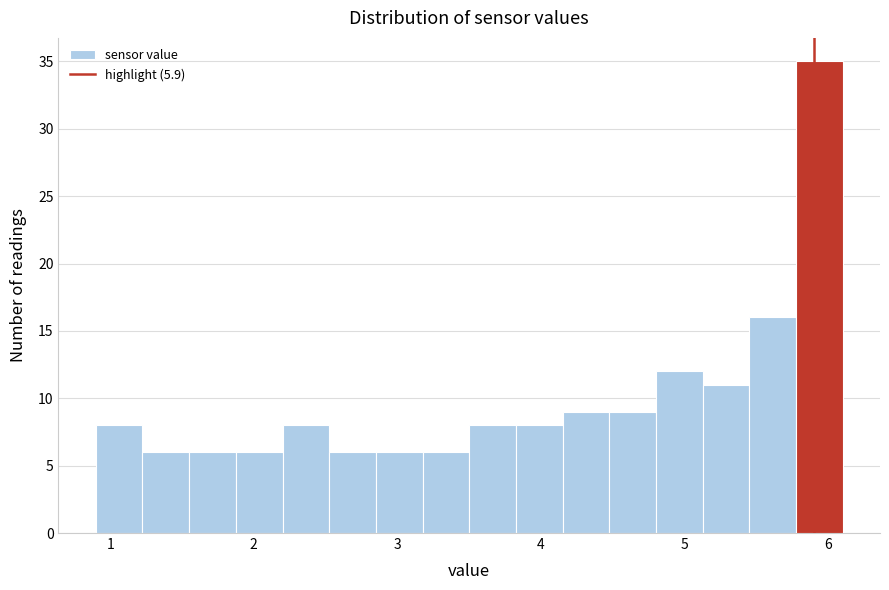

Around what value on the x-axis is the tallest bar? Give the approximate position of its centre, as read against the axis.

5.9